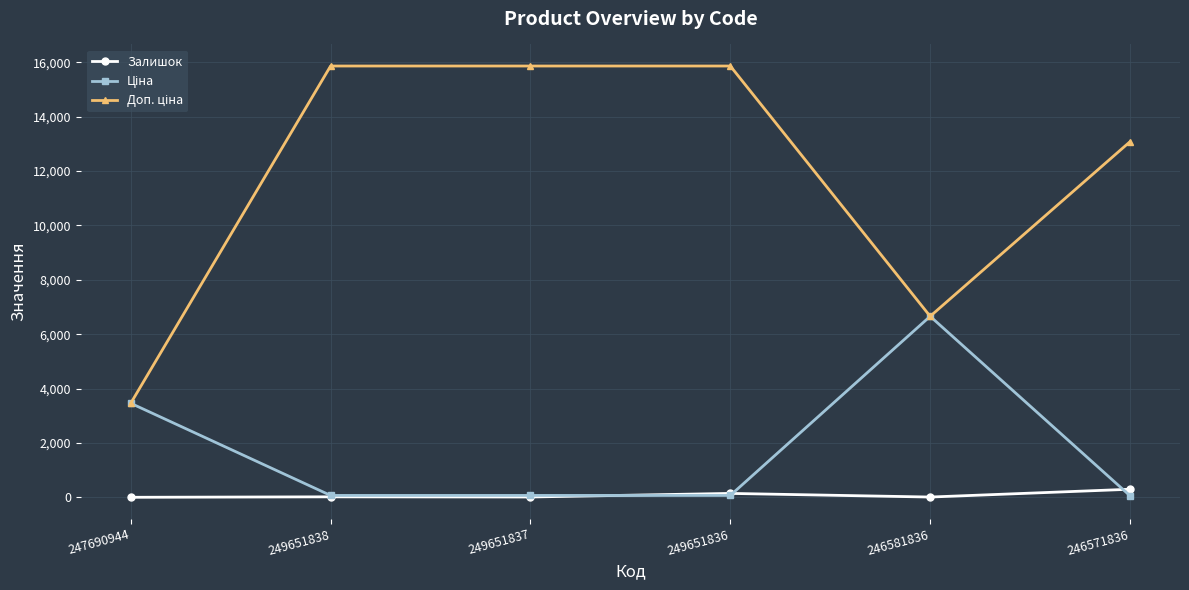

At how many categories does at least one series exceed 6328?

5